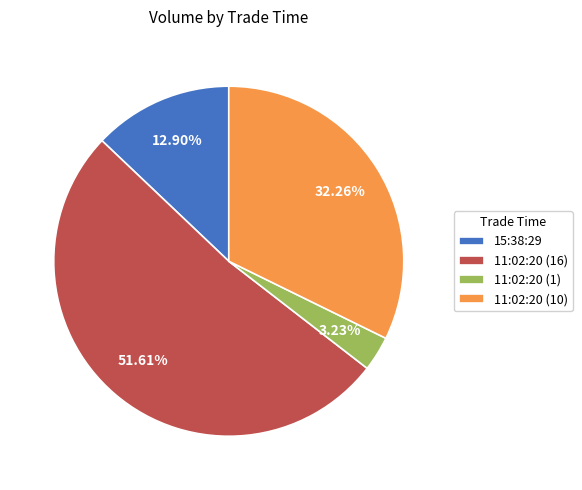

What is the largest slice in the pie chart?

11:02:20 (16)